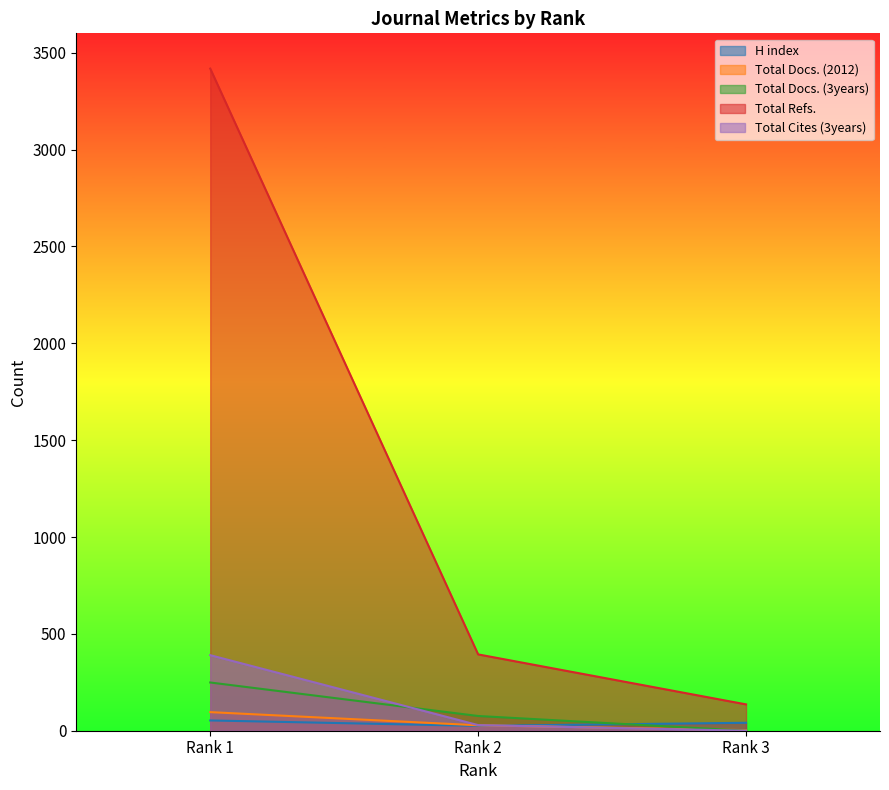

List the series in order of their peak value, highest first.

Total Refs., Total Cites (3years), Total Docs. (3years), Total Docs. (2012), H index